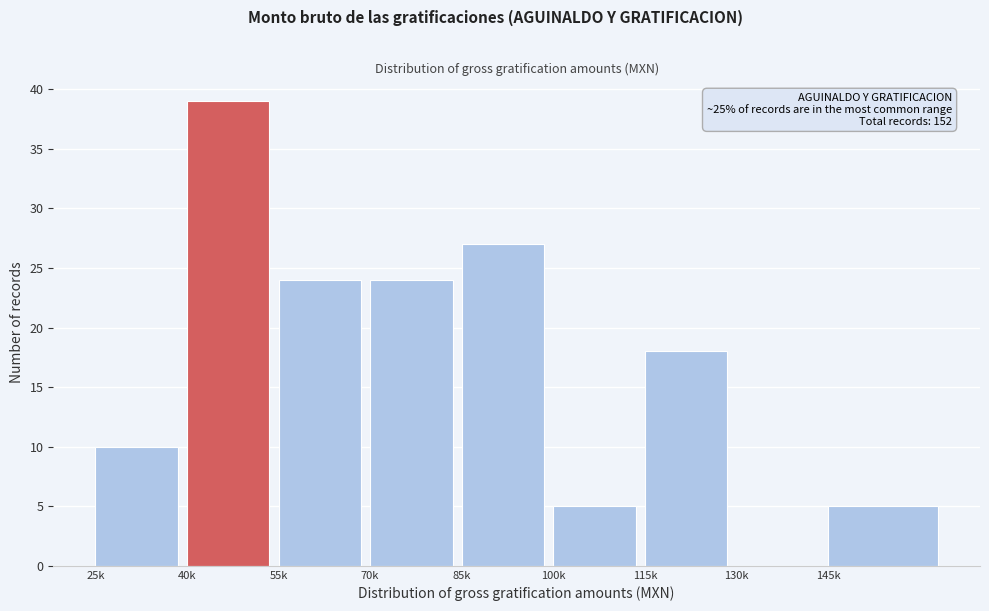

Reading left to right, extract all data points from this chart.

25k=10	40k=39	55k=24	70k=24	85k=27	100k=5	115k=18	130k=0	145k=5